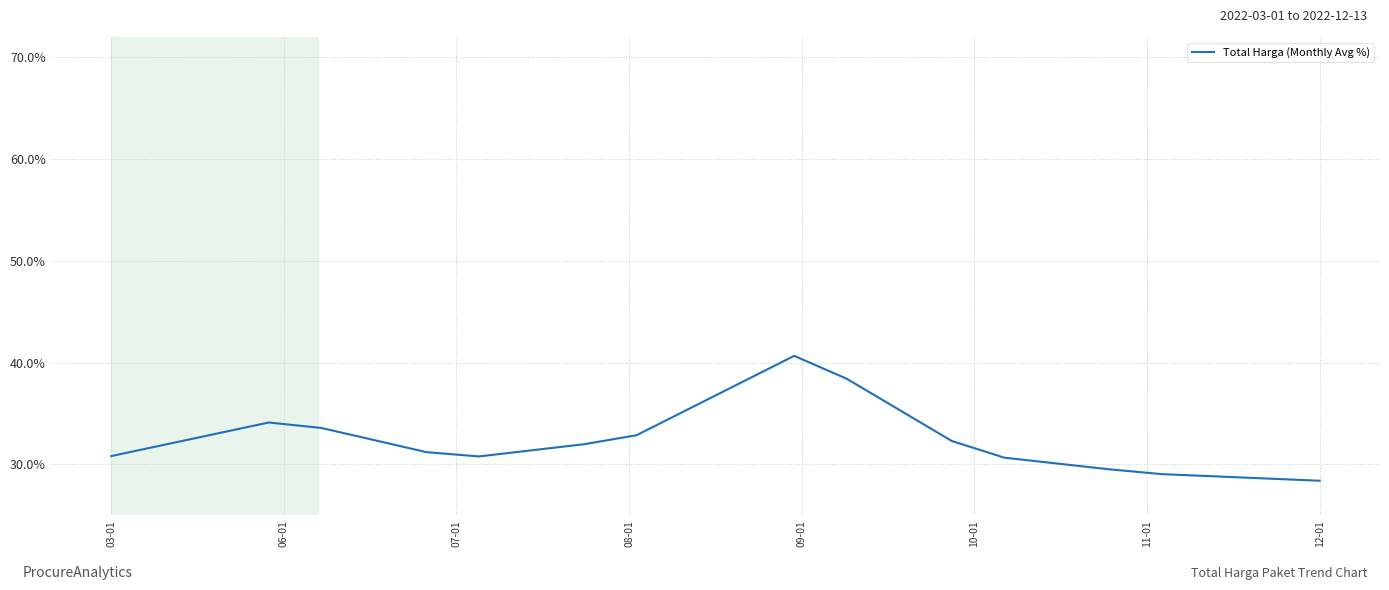

Count the number of data series in this chart.

1